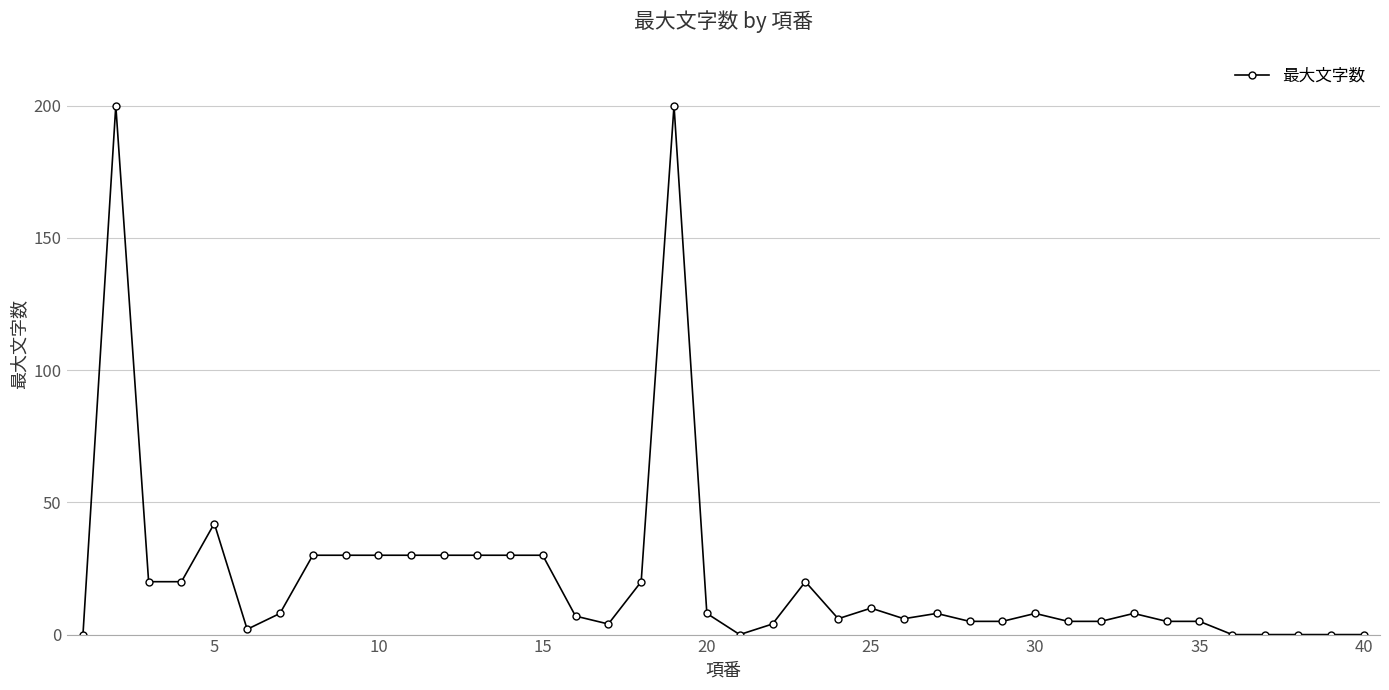

What is the difference between the maximum and minimum values?

200